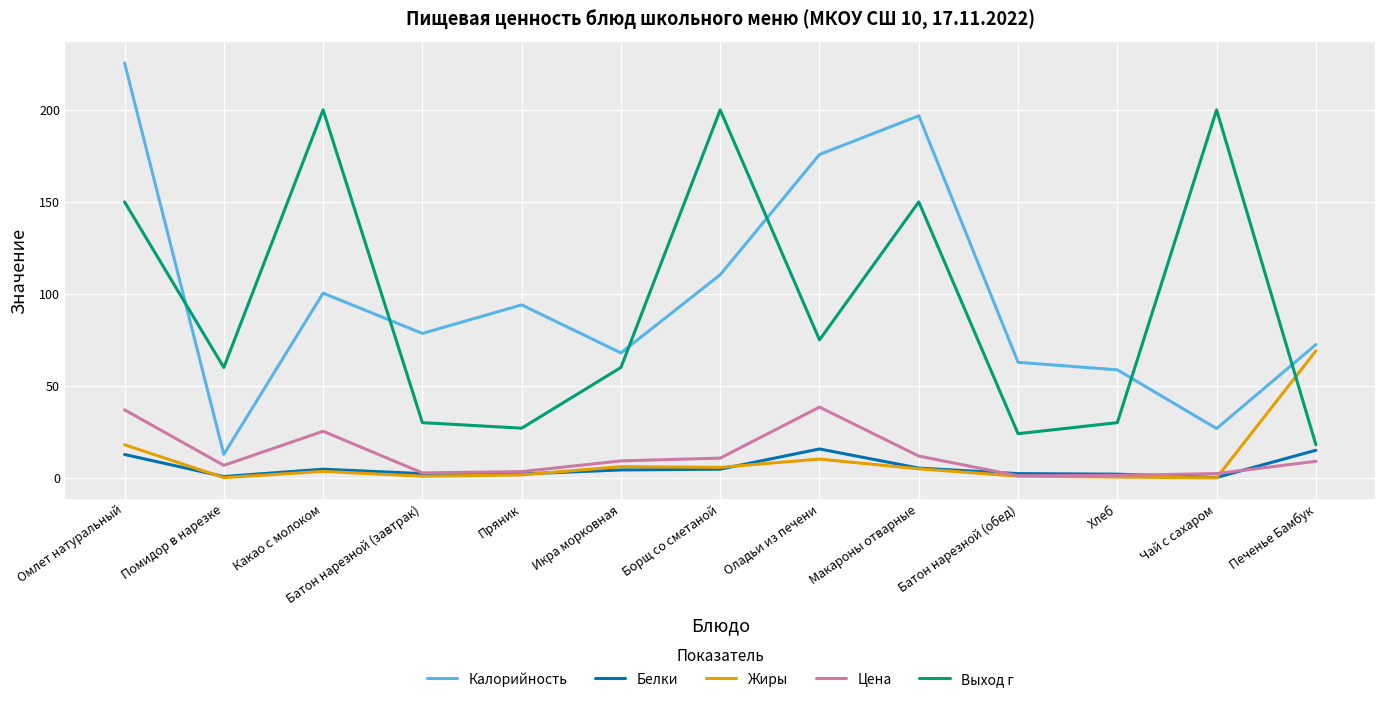

Is this an area chart (filled region under the line)?

No